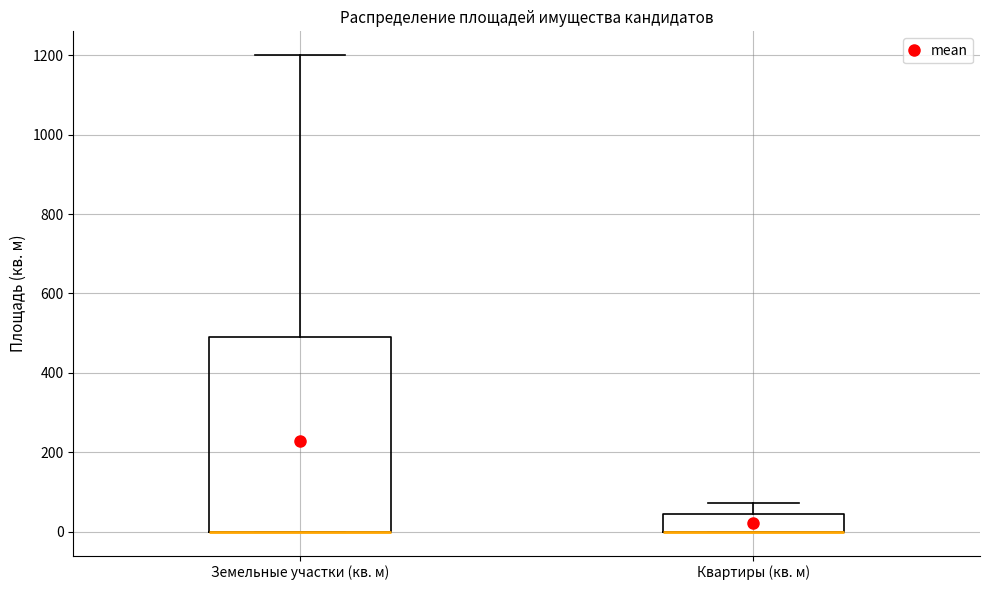

Which box is the tallest, from its lower edge to its upper edge?

Земельные участки (кв. м)